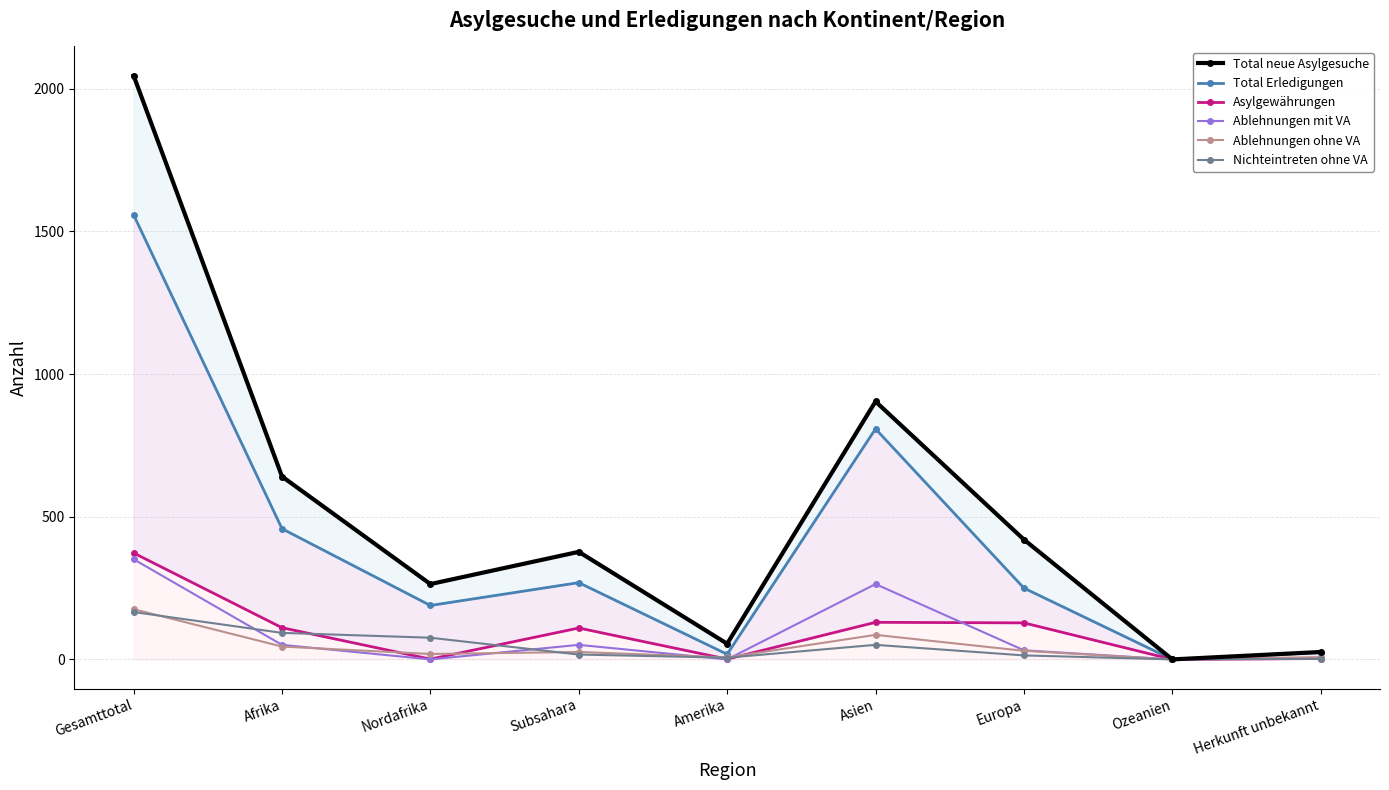

What is the sum of all Ablehnungen mit VA values?

753